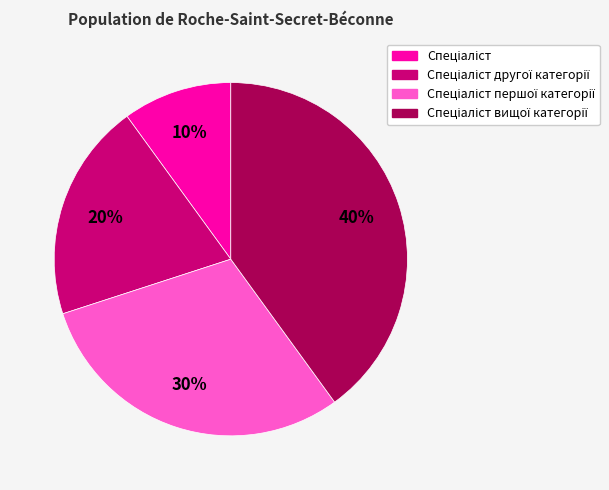

To the nearest percent, what is the average slice percentage?

25%